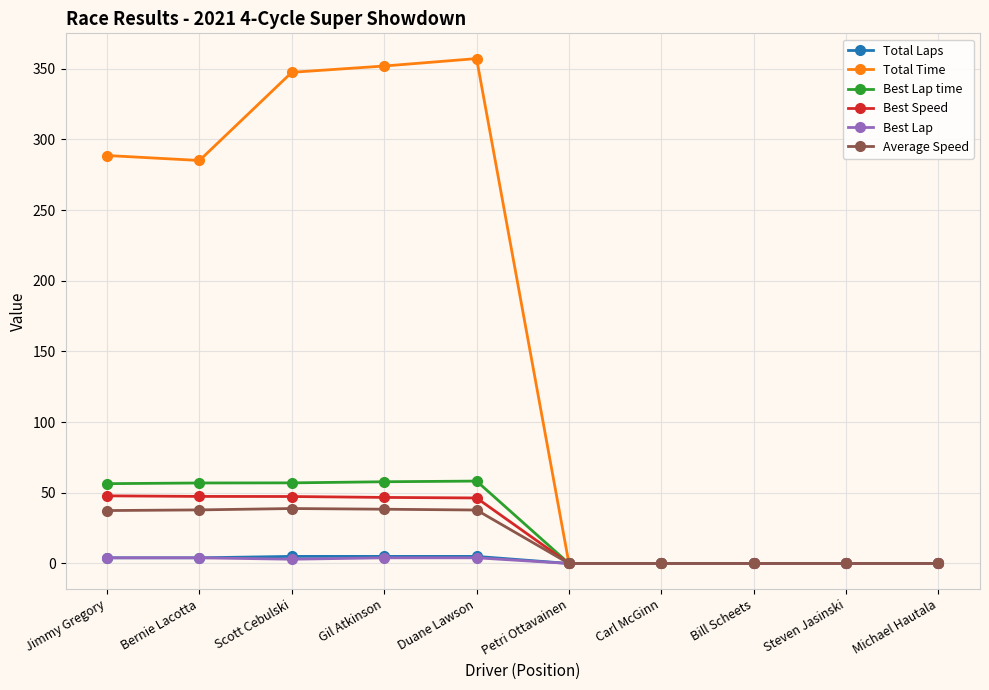

What is the label of the 2nd point from the right?

Steven Jasinski